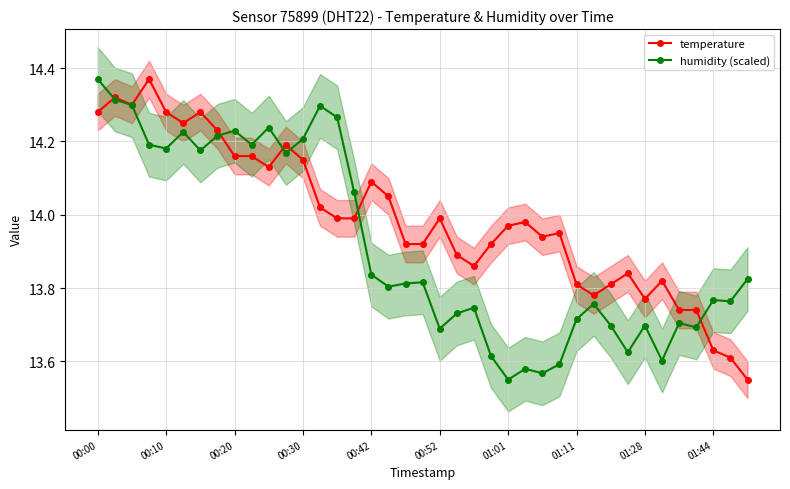

Reading left to right, transcribe all the data shown in this chart.

temperature: 14.3	14.3	14.3	14.4	14.3	14.2	14.3	14.2	14.2	14.2	14.1	14.2	14.2	14.0	14.0	14.0	14.1	14.1	13.9	13.9	14.0	13.9	13.9	13.9	14.0	14.0	13.9	13.9	13.8	13.8	13.8	13.8	13.8	13.8	13.7	13.7	13.6	13.6	13.6
humidity (scaled): 14.4	14.3	14.3	14.2	14.2	14.2	14.2	14.2	14.2	14.2	14.2	14.2	14.2	14.3	14.3	14.1	13.8	13.8	13.8	13.8	13.7	13.7	13.7	13.6	13.6	13.6	13.6	13.6	13.7	13.8	13.7	13.6	13.7	13.6	13.7	13.7	13.8	13.8	13.8